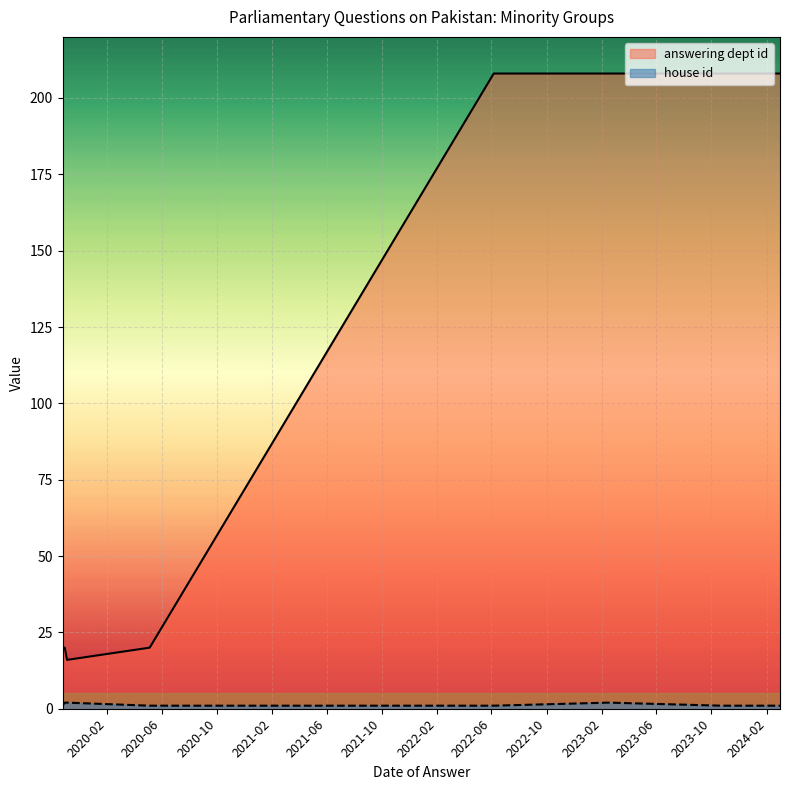

The value at 2023-10-23 is 32. True or false?

False